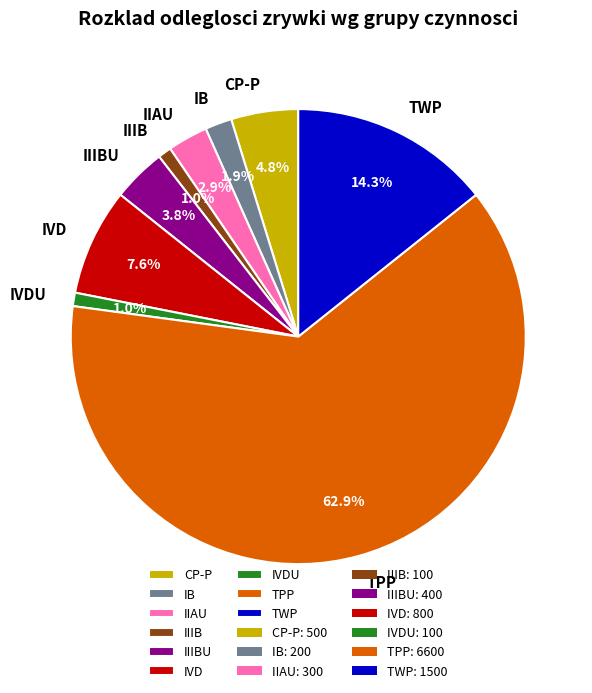

How much of the chart is everything except IVD?

92.4%